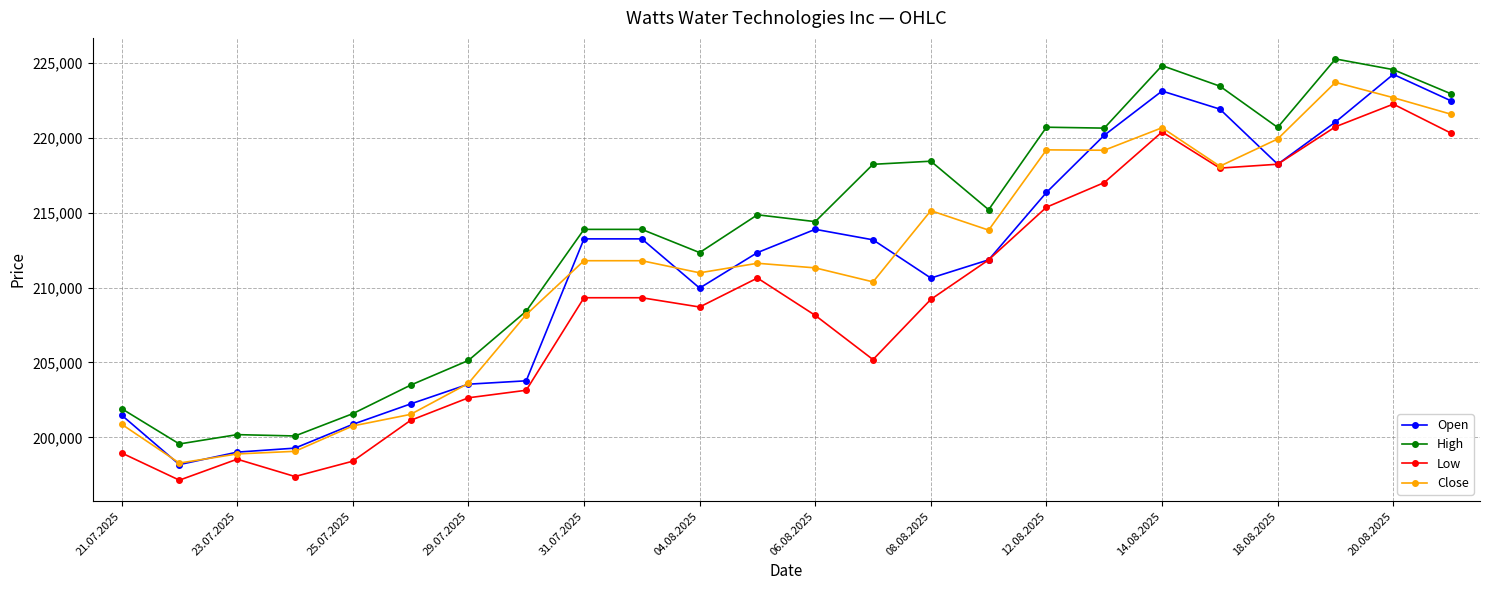

True or false: High and Low intersect in this chart.

False